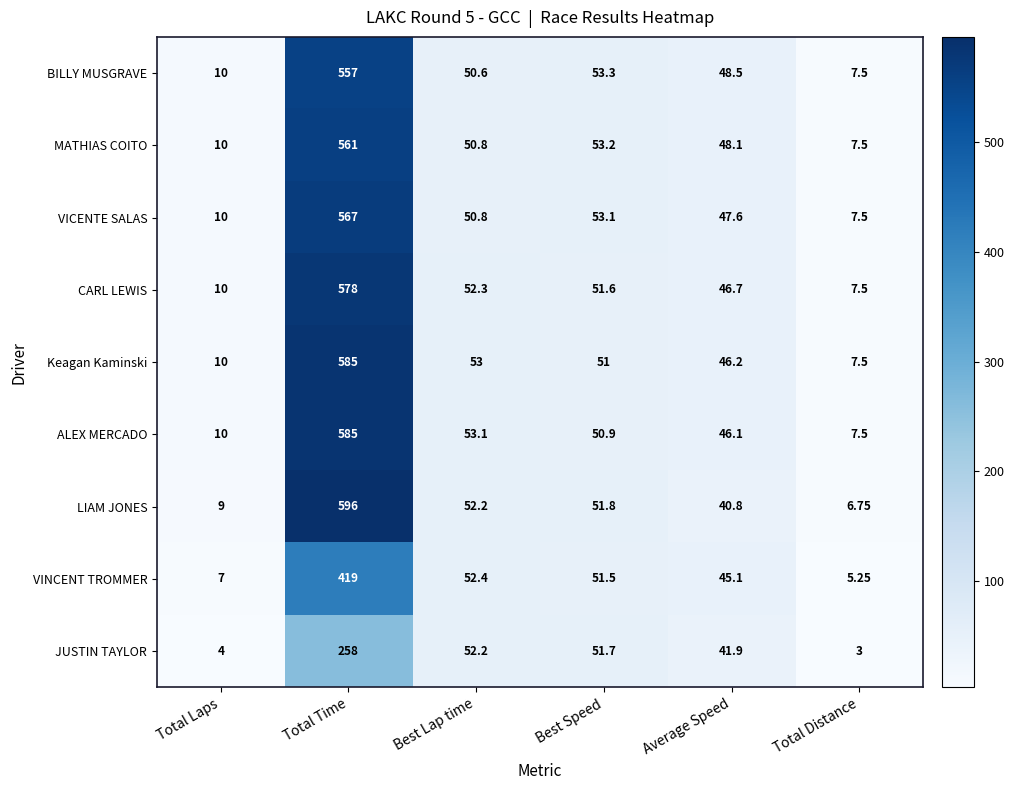

At which category is the sum across all series the highest?

Total Time